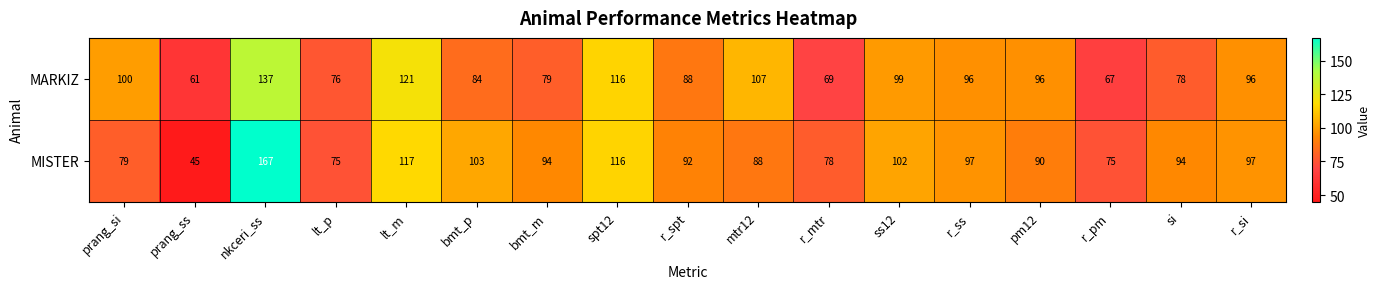

At which label does MARKIZ reach its minimum?

prang_ss